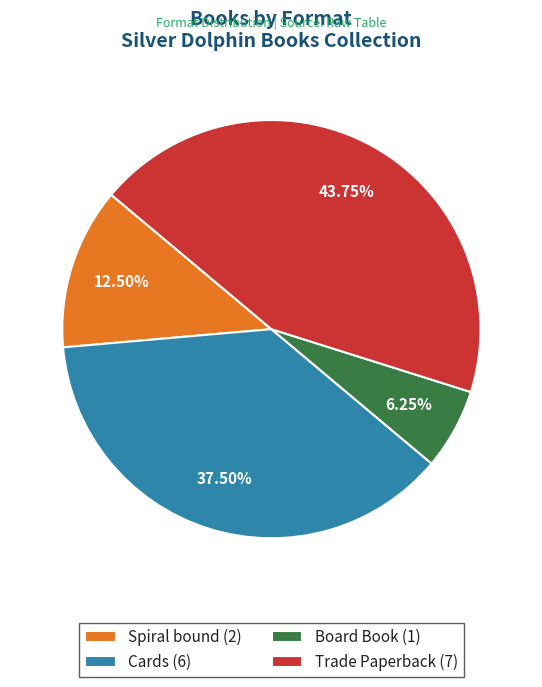

To the nearest percent, what percentage of the pie is Trade Paperback?

44%